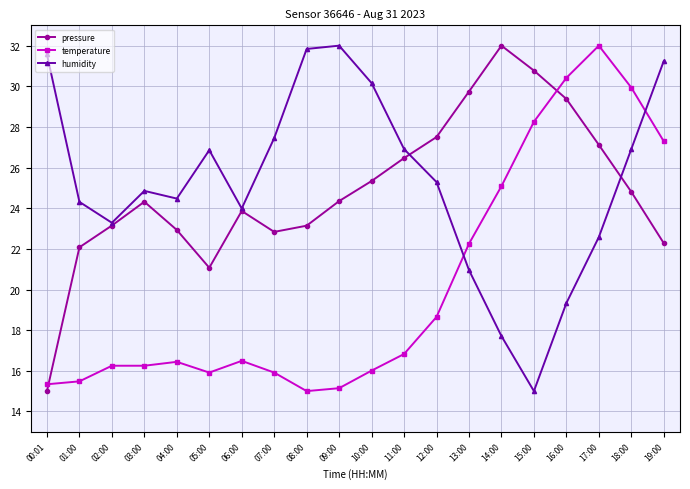

Where is the first local maximum for pressure?

03:00